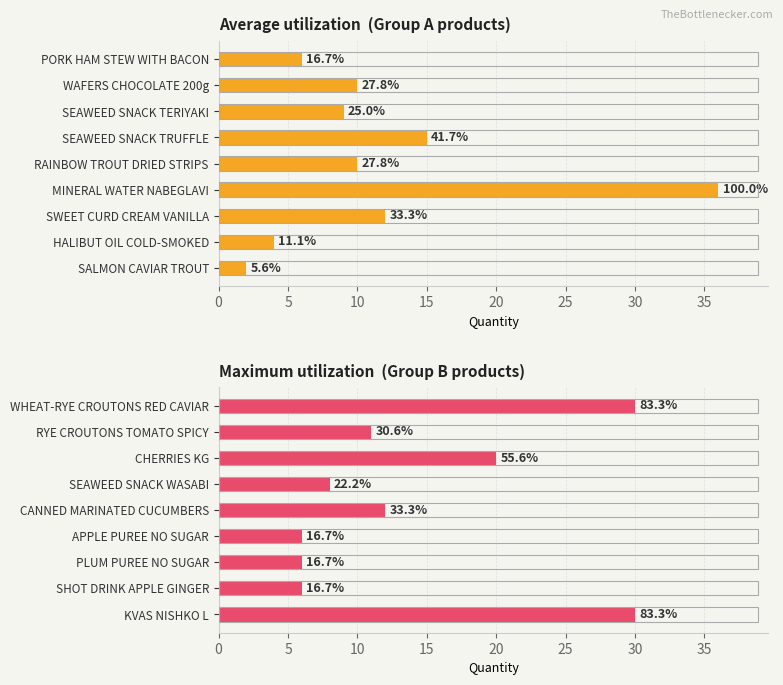

Which series has the largest total across all categories?

Group B